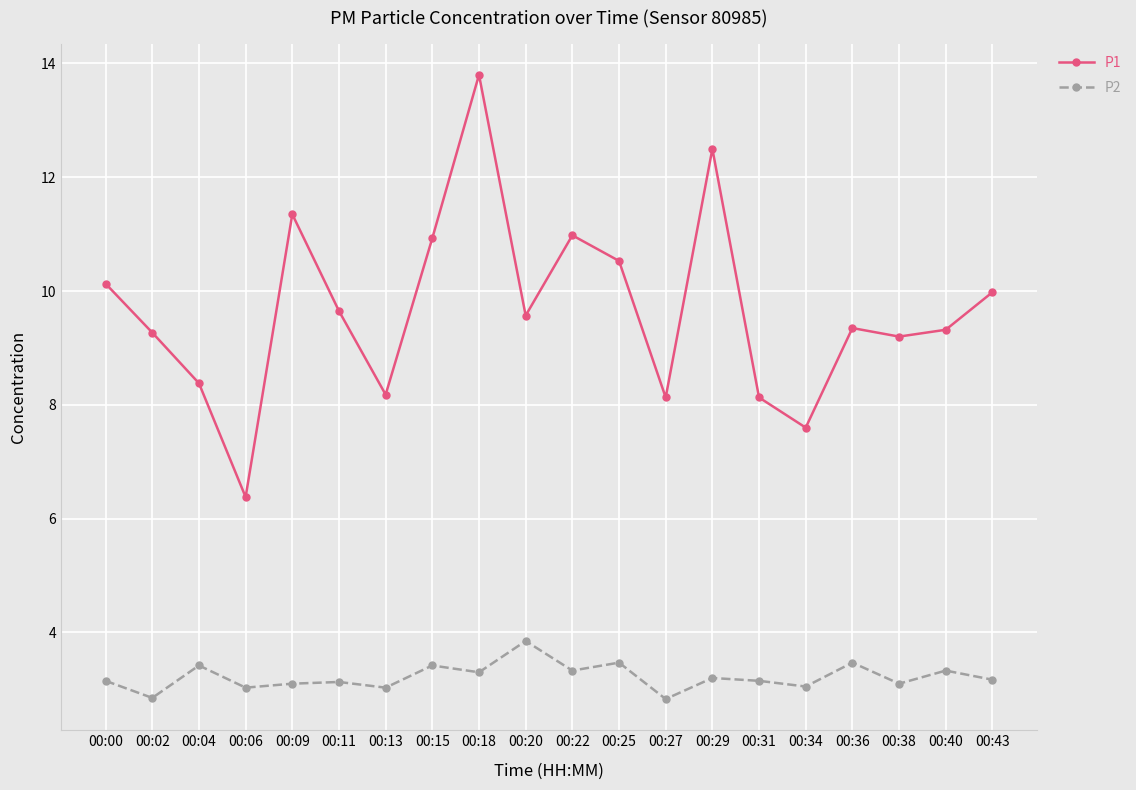

At which label does P1 reach its peak?

00:18